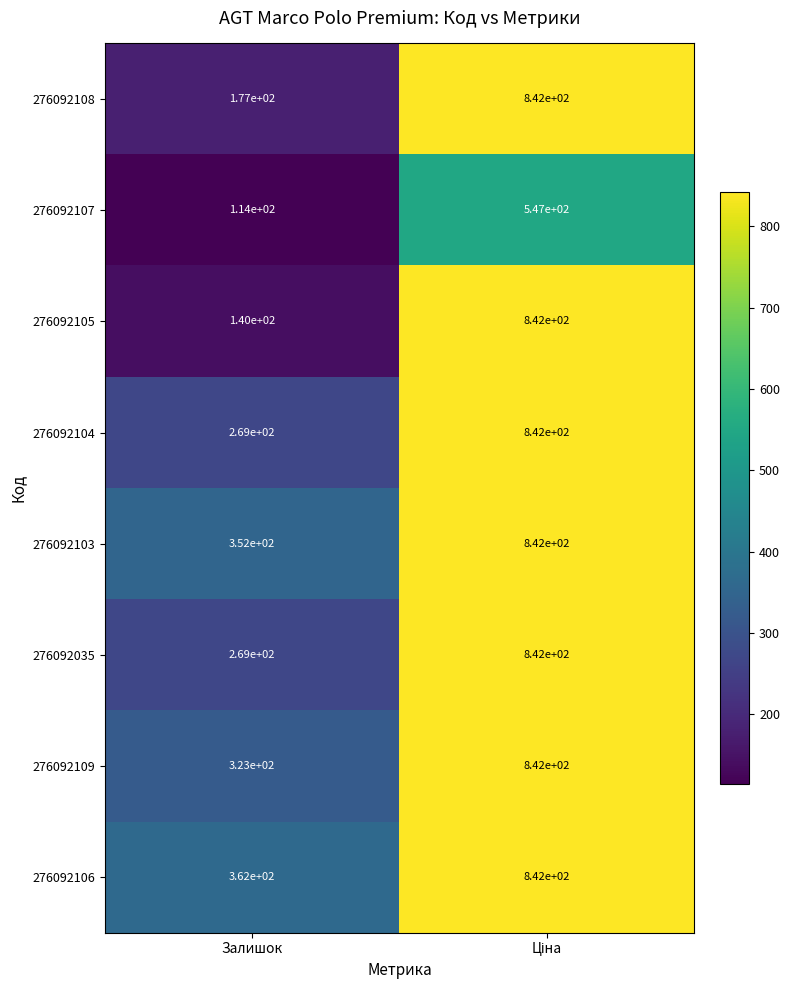

What is the maximum value for 276092103?

842